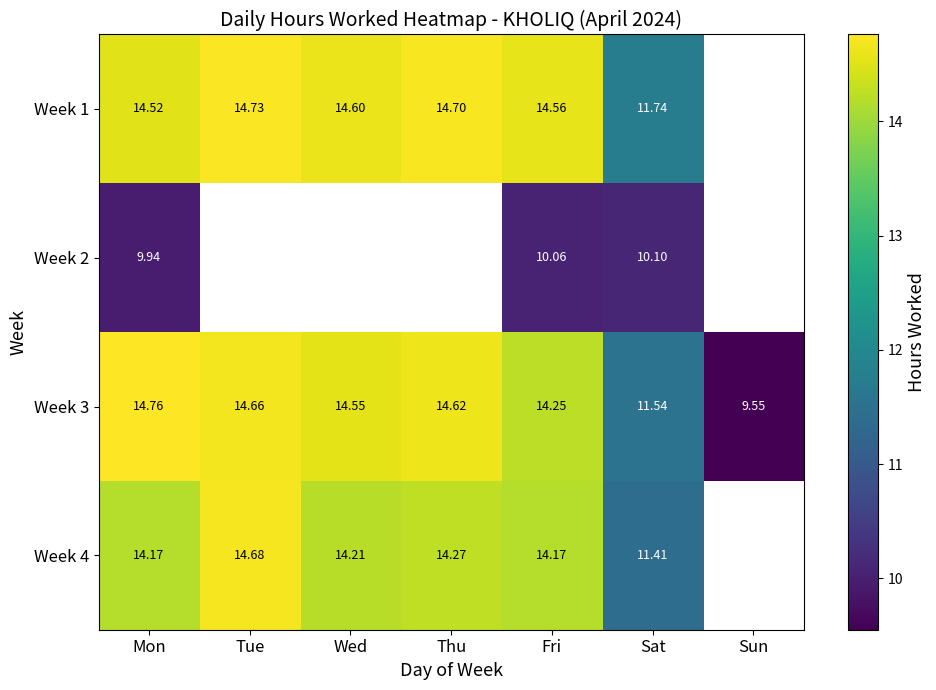

At which label is Week 3 closest to 12?

Sat